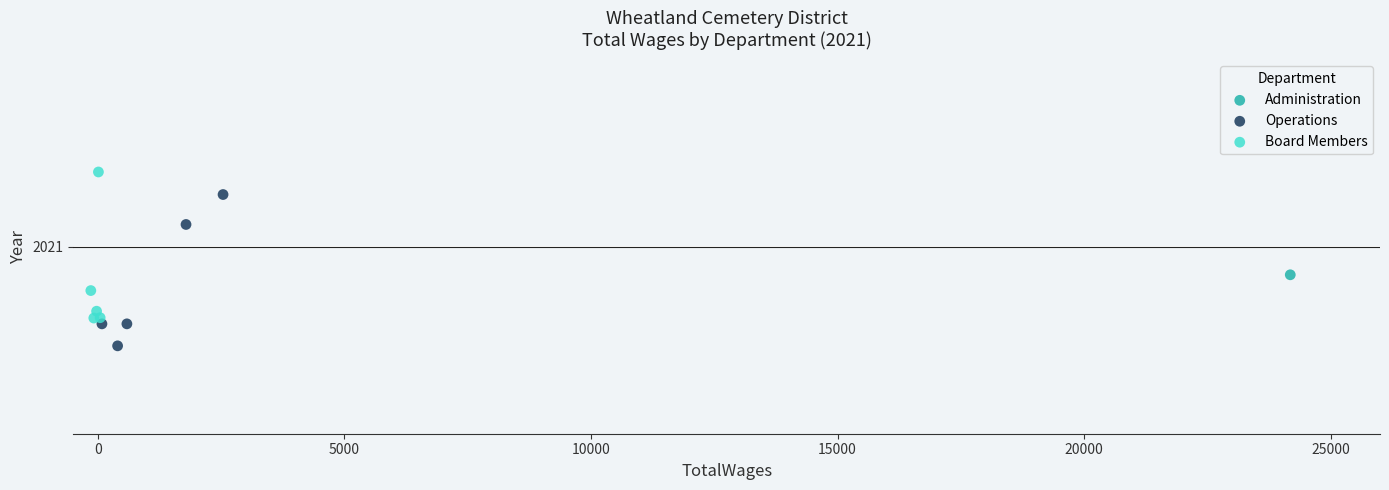

What are all the series names shown in the legend?

Administration, Operations, Board Members